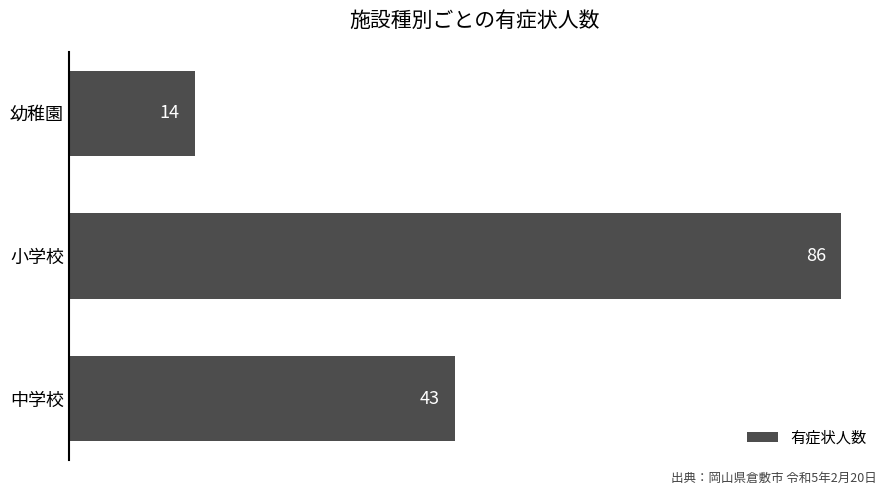

List the labels in order of value, largest first.

小学校, 中学校, 幼稚園